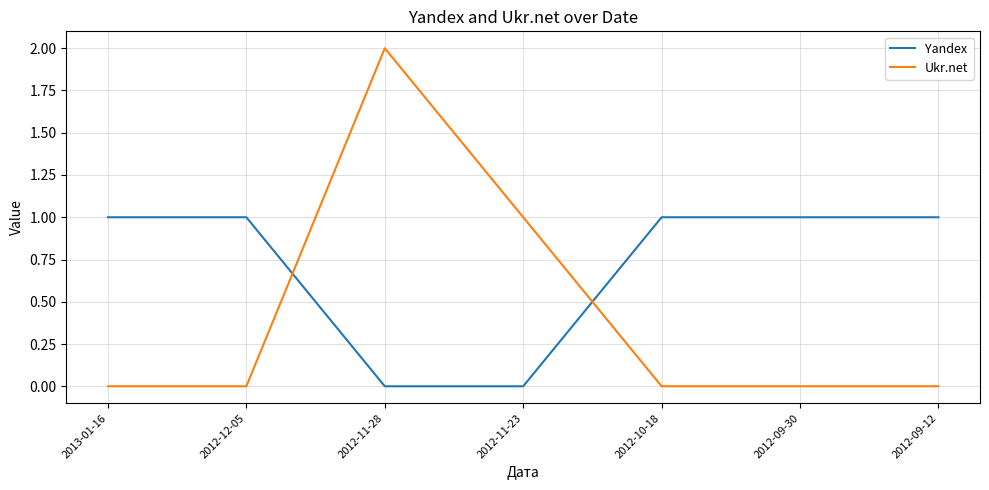

What are all the series names shown in the legend?

Yandex, Ukr.net